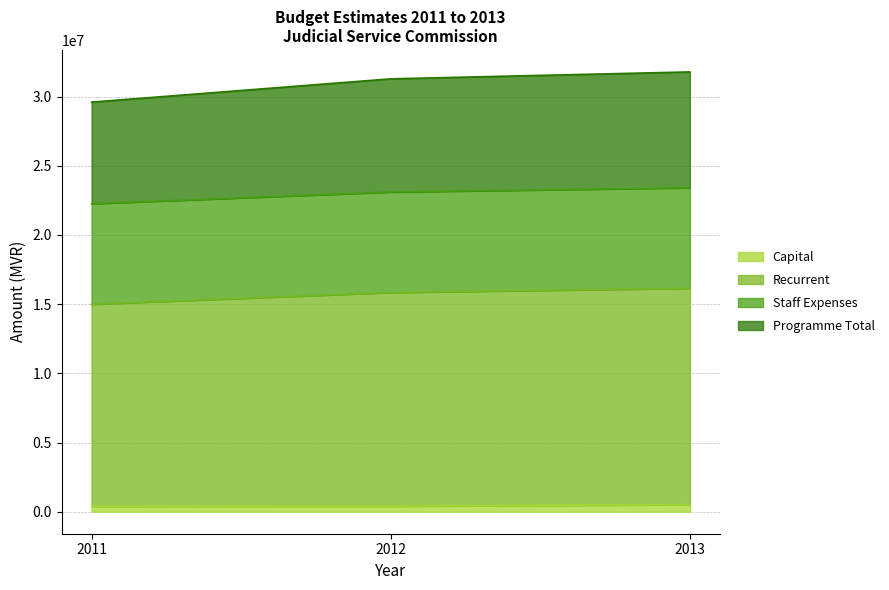

What is the maximum value shown in the chart?

31782111.4